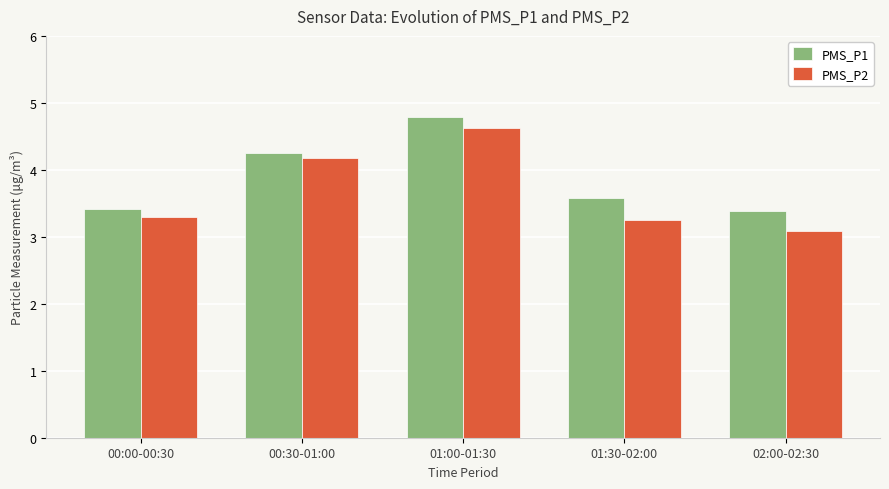

How many bars are there in each group?

2